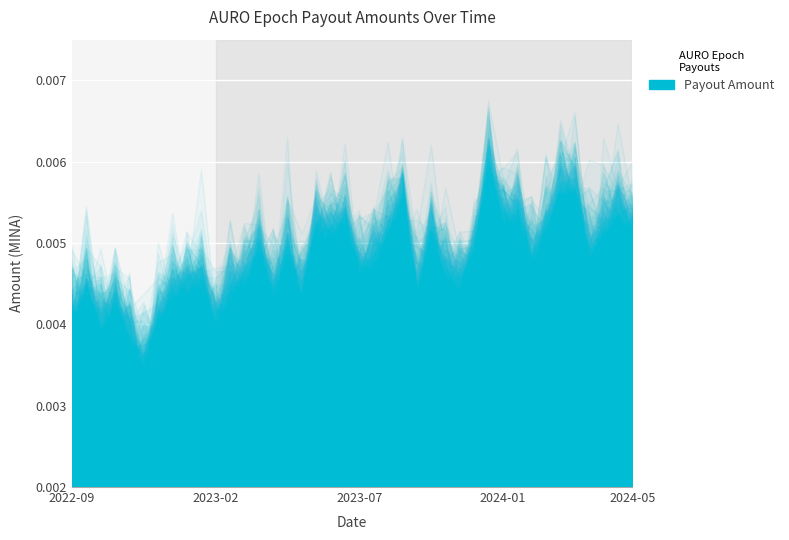

The value at 31 is 0.0. True or false?

False